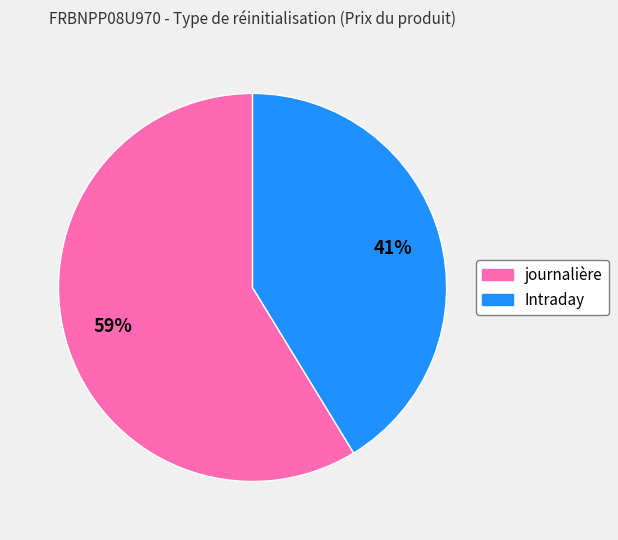

What percentage is the journalière slice, to the nearest percent?

59%